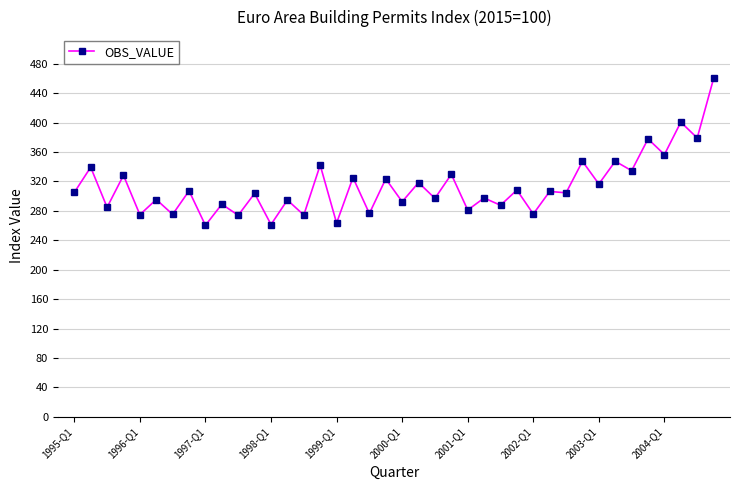

What is the maximum value shown in the chart?

460.0